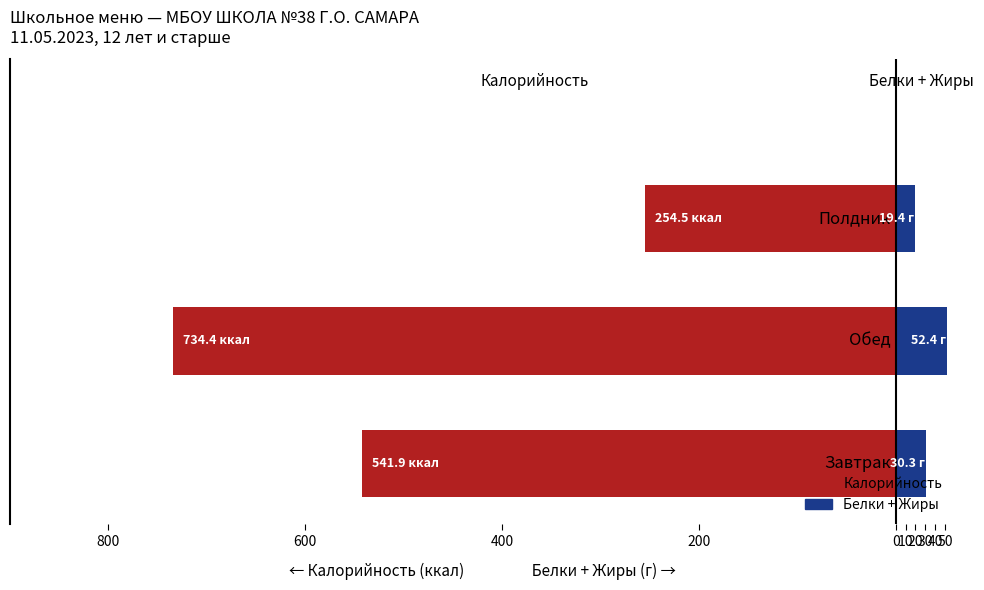

Between 400 and 800, which is larger?

400